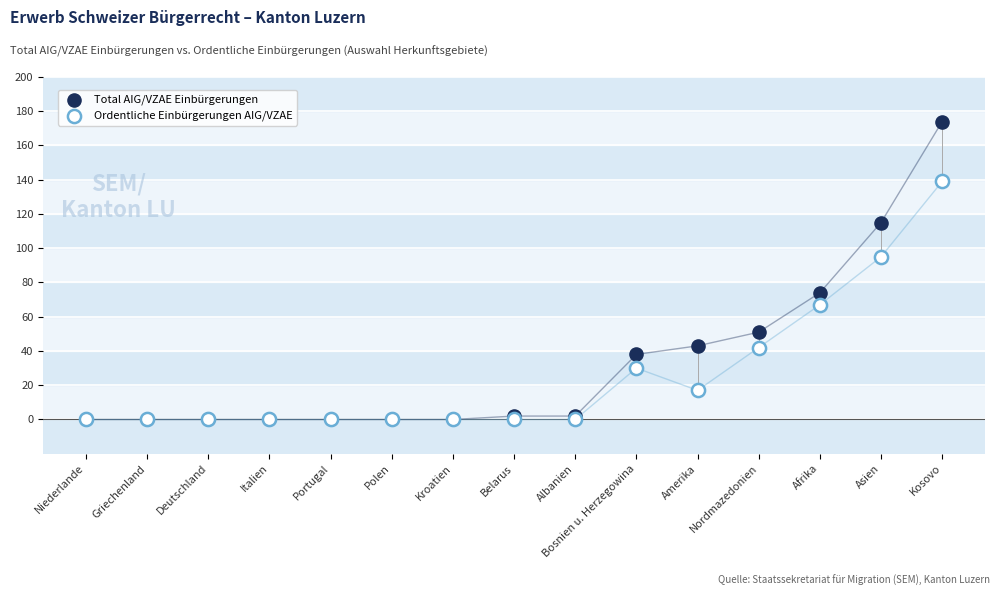

In the Total AIG/VZAE Einbürgerungen series, what Y value is closest to 87?

74